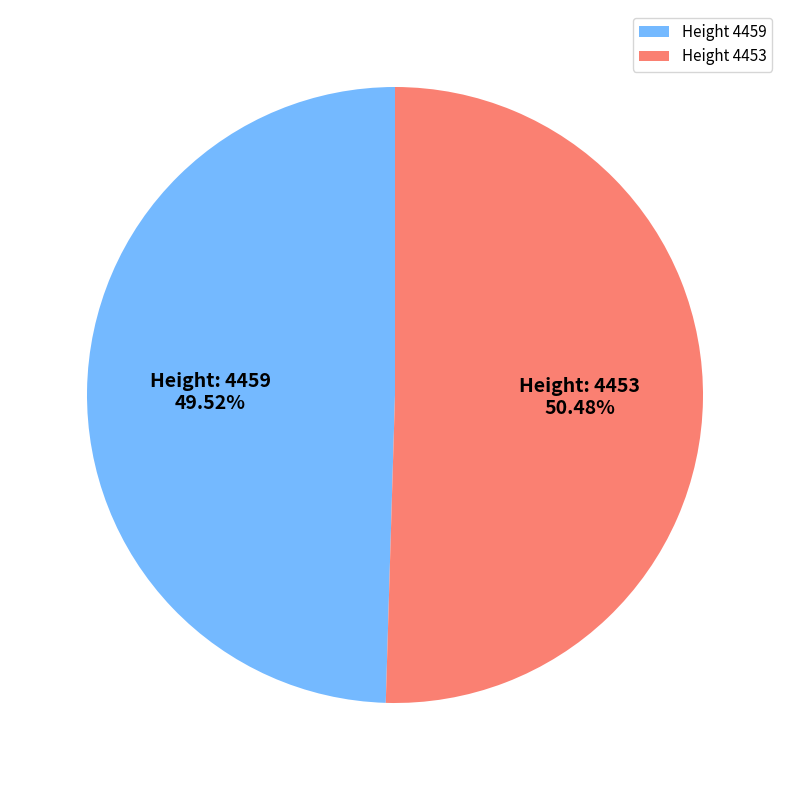

Is there any slice that represents more than half of the pie?

Yes